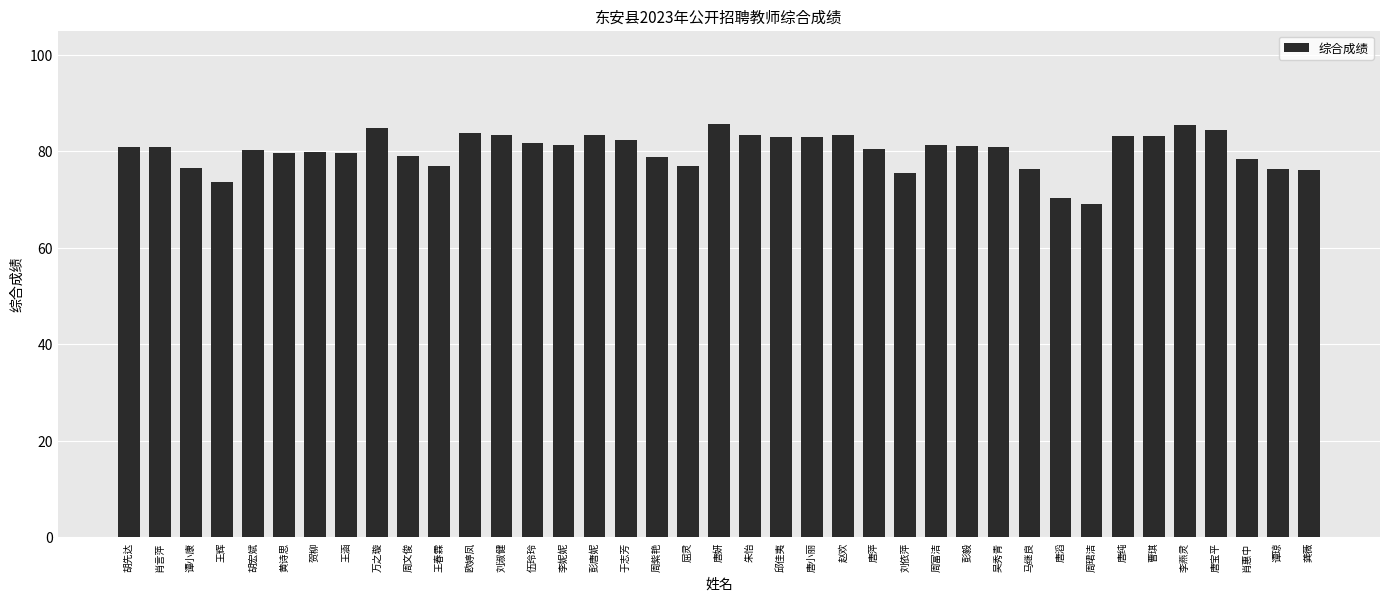

What is the label of the 12th bar from the left?

欧婷凤